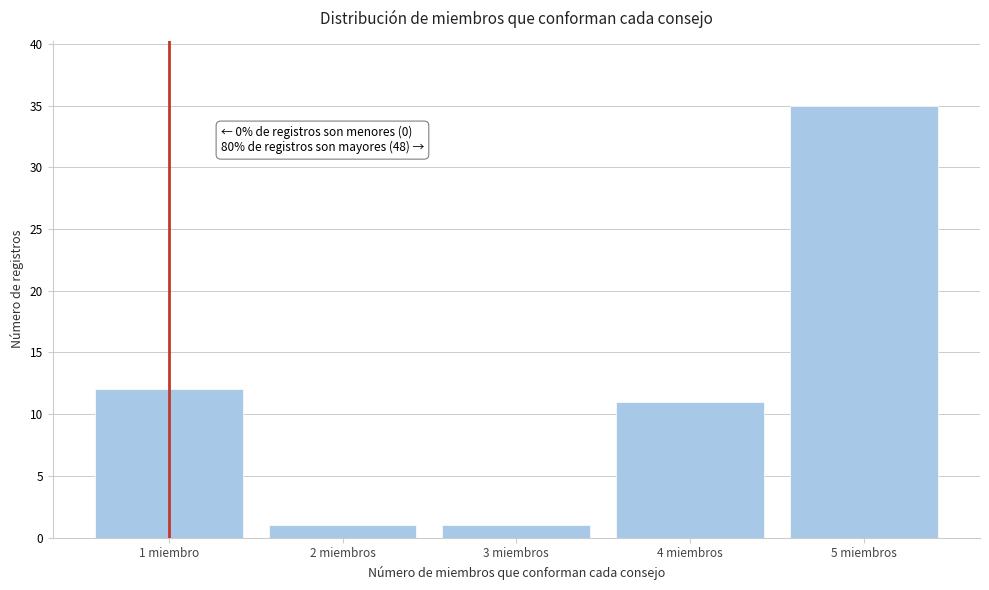

Reading left to right, extract all data points from this chart.

1 miembro=12	2 miembros=1	3 miembros=1	4 miembros=11	5 miembros=35